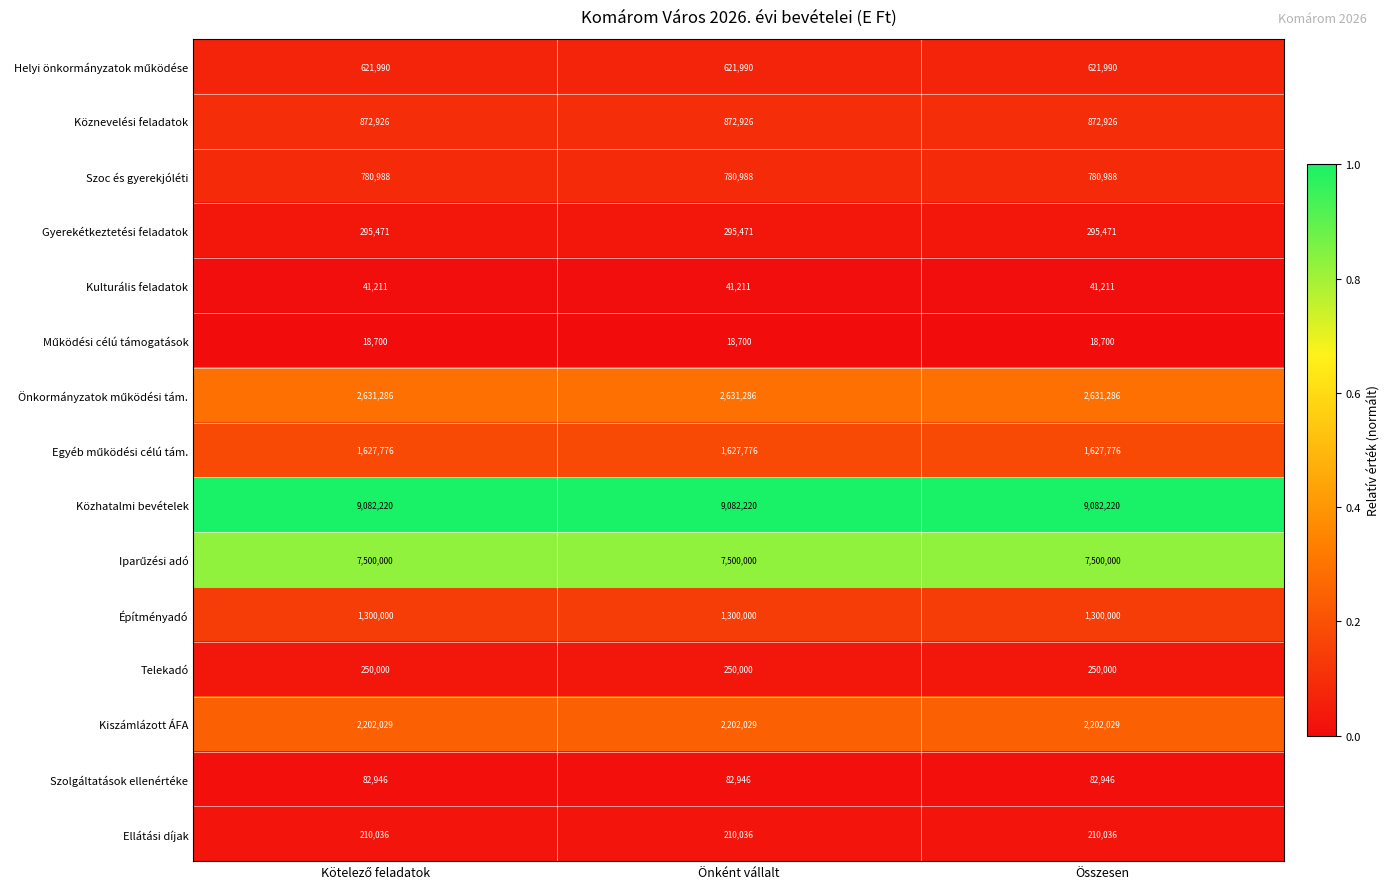

What is the minimum value for Ellátási díjak?

210036